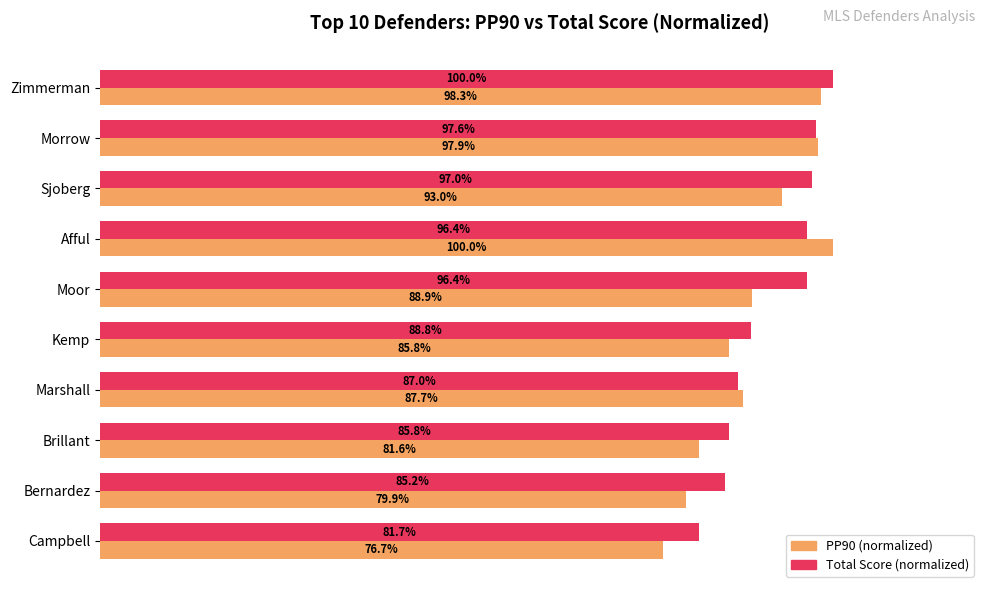

Which series has the largest total across all categories?

Total Score (normalized)